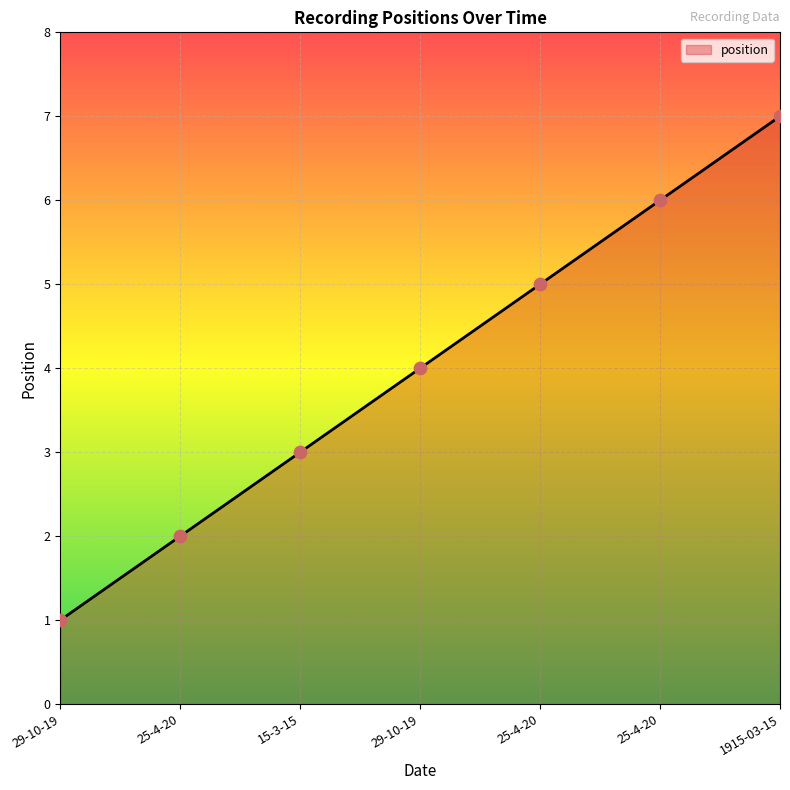

How many lines are shown in the chart?

1